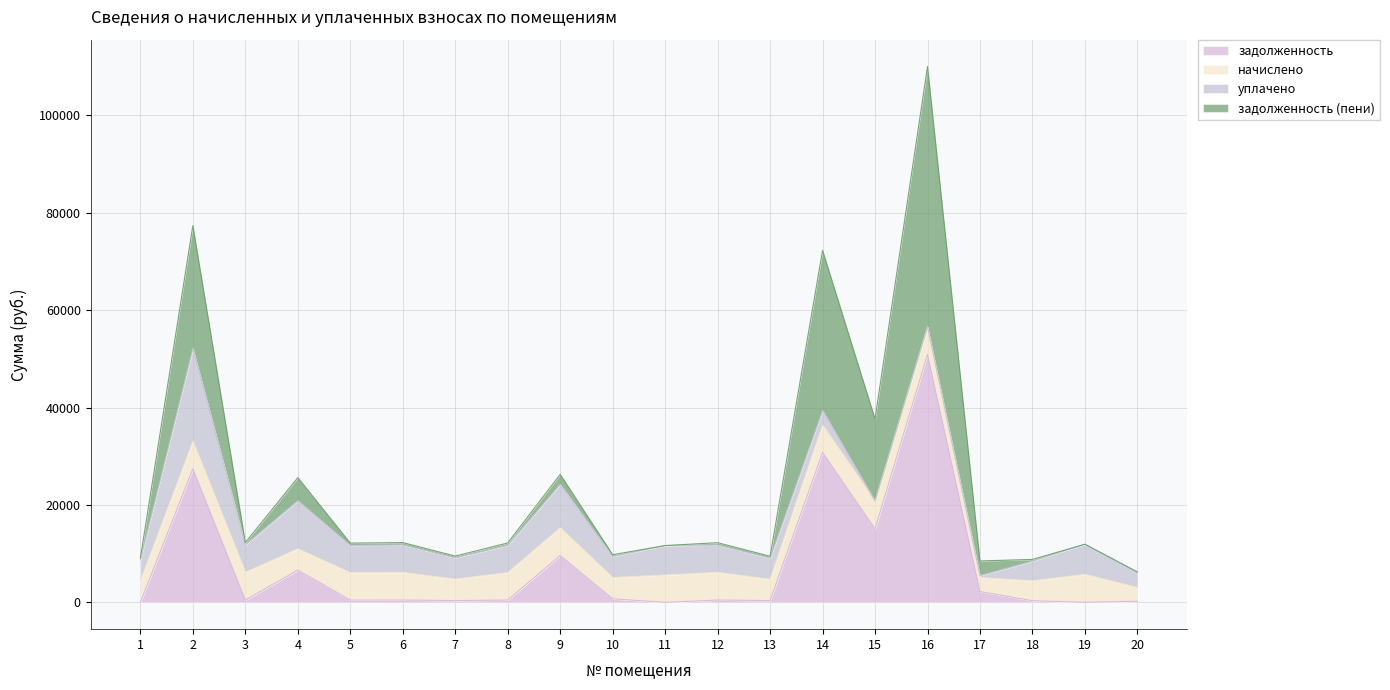

Which category has the lowest value across all series?

1